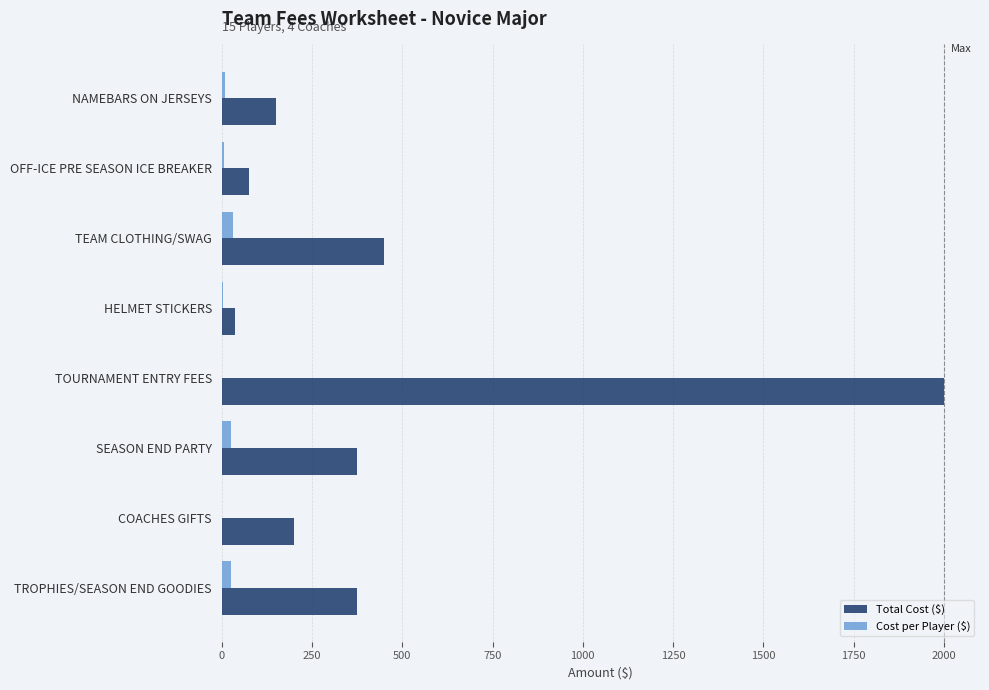

What are all the series names shown in the legend?

Total Cost ($), Cost per Player ($)